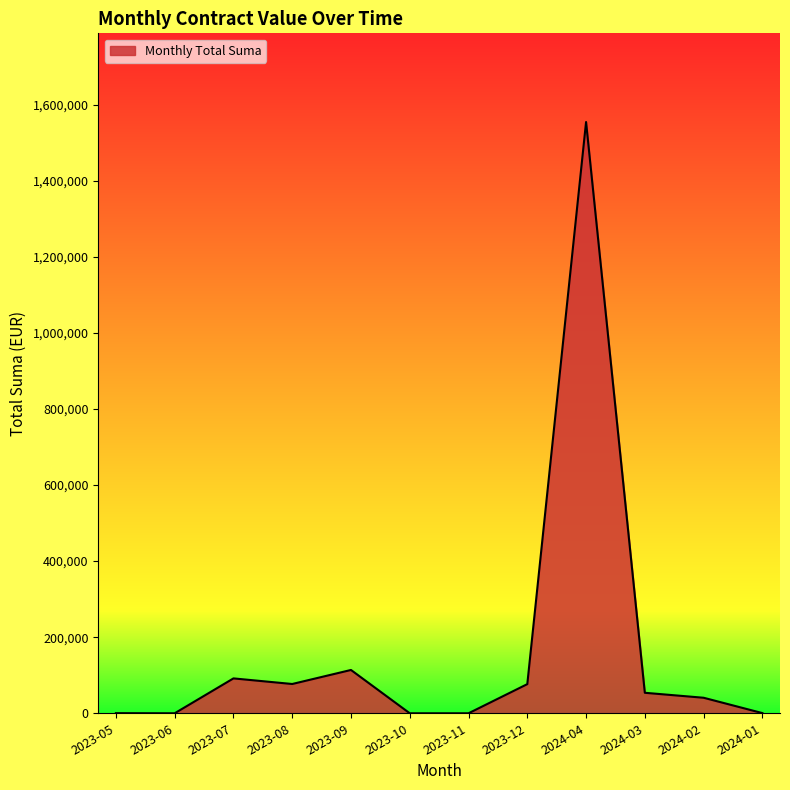

Is it true that the value at 2023-06 is 0.0?

True